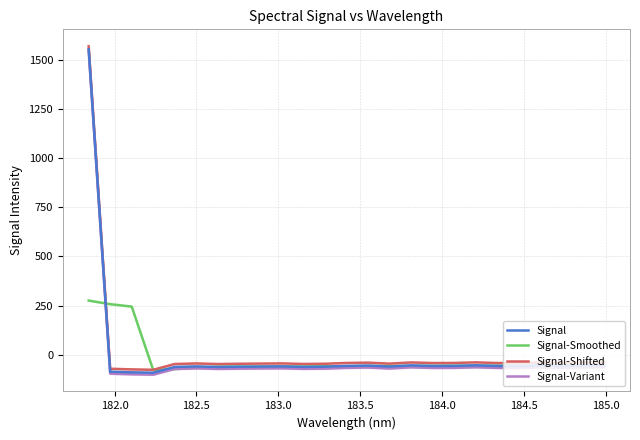

What is the maximum value for Signal-Variant?

1543.5